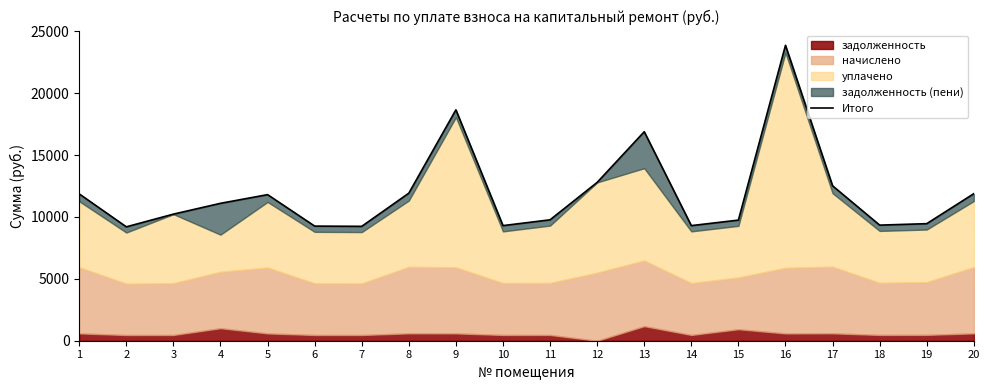

True or false: the data shows 4414.3 at 5.

False